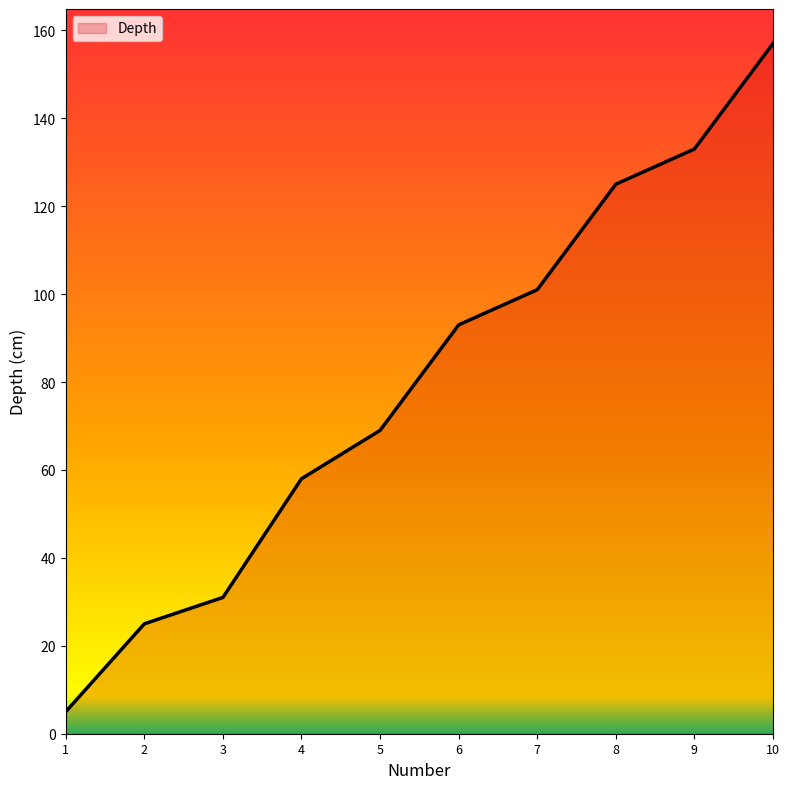

Approximately how many times larger is the value at 4 compared to 10?

0.4